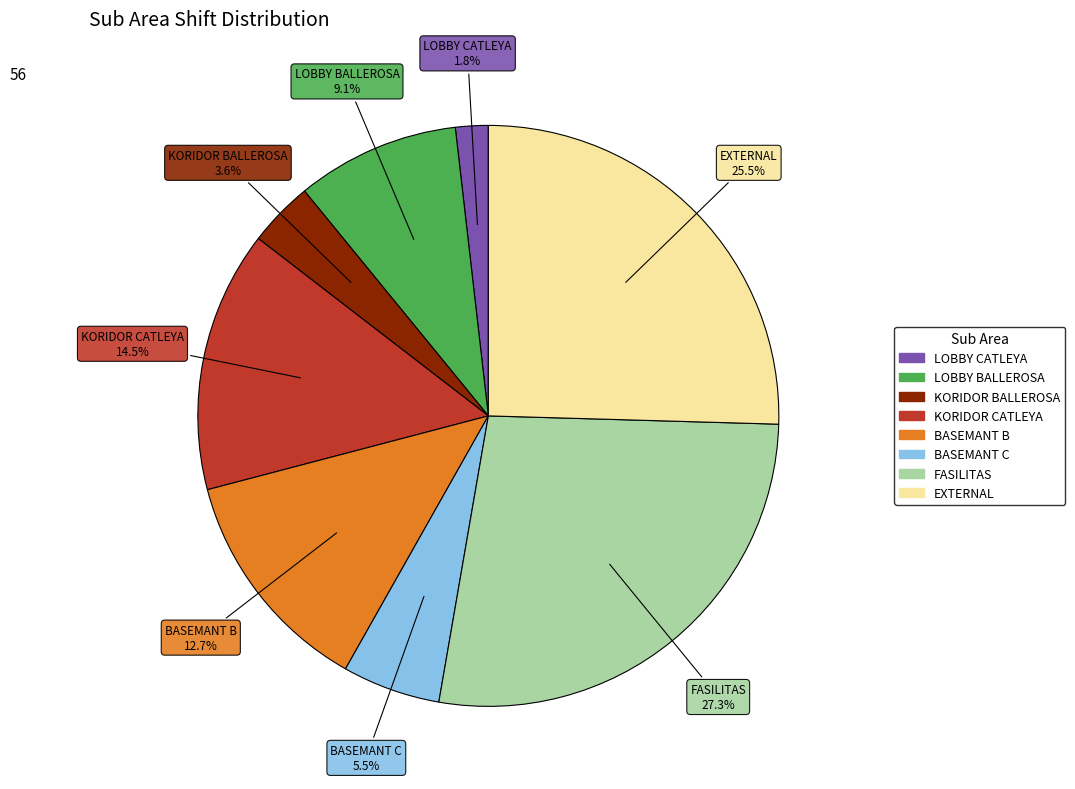

Do KORIDOR BALLEROSA and FASILITAS together represent more than half of the pie?

No